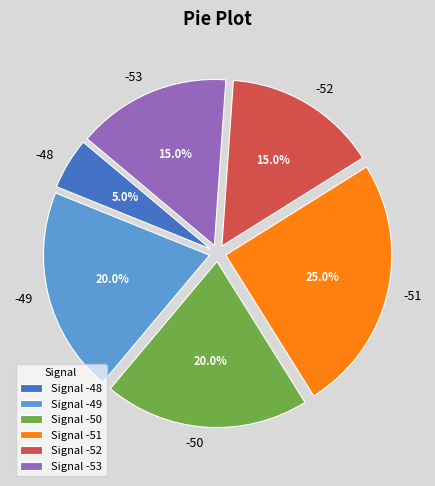

What percentage do -49 and -53 together represent?

35.0%